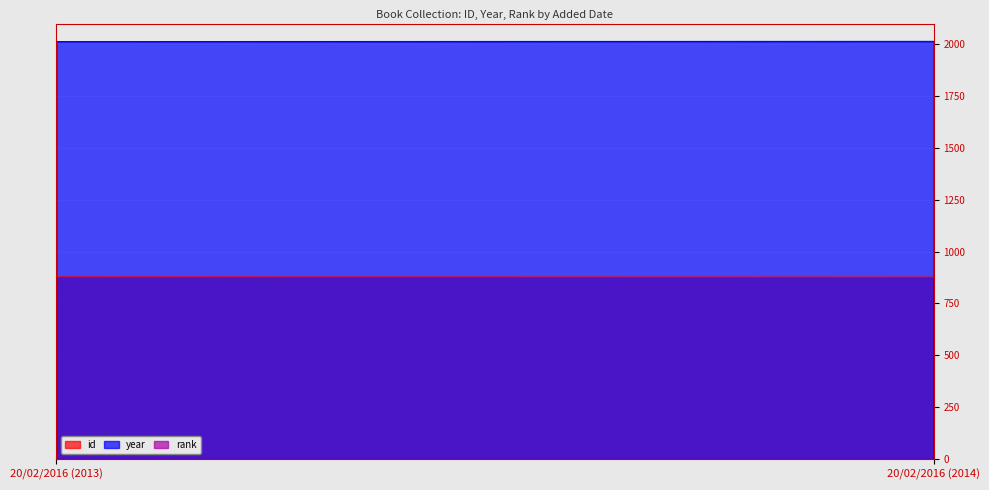

What is the smallest value displayed?

1